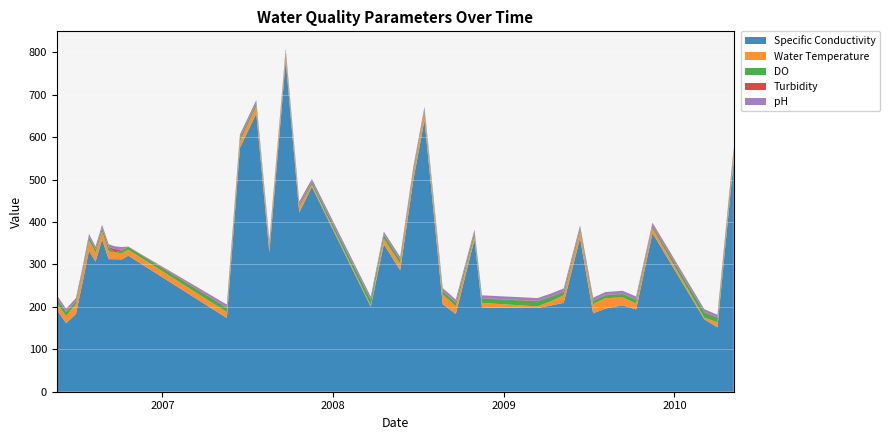

Reading right to left, what are all the values shown in this chart?

Specific Conductivity: 546.2	151.8	170.7	374.0	193.9	203.8	195.9	184.7	362.1	209.6	203.2	197.2	198.7	358.8	183.0	206.8	640.3	497.8	286.3	347.7	200.4	482.9	422.4	779.8	328.4	655.7	574.8	173.7	320.7	311.9	312.3	312.4	358.7	306.7	332.8	256.4	183.1	161.6	193.3
Water Temperature: 12.7	11.7	3.8	11.1	14.1	18.5	24.6	21.6	15.3	17.6	9.5	3.8	10.6	7.3	18.3	22.4	18.1	17.1	15.4	13.0	3.2	5.3	13.7	16.9	17.3	18.0	16.0	13.9	14.0	14.3	16.0	18.1	19.5	20.9	23.6	22.7	23.6	17.2	14.7
DO: 6.4	10.4	12.7	4.2	9.0	8.1	6.9	7.8	6.1	8.1	10.7	12.4	10.1	7.3	8.7	7.5	5.2	6.8	8.8	9.1	12.9	5.6	3.6	5.2	5.2	6.1	7.3	9.9	6.1	7.2	0.0	9.3	6.9	7.1	8.4	6.9	6.6	9.2	10.9
Turbidity: 5.9	1.0	1.0	3.1	0.8	1.0	1.0	0.9	2.2	1.7	1.1	0.8	1.0	1.8	1.0	0.9	1.3	1.2	0.9	1.1	0.9	1.5	2.0	0.5	0.0	1.1	1.7	1.4	1.2	1.1	7.9	1.2	1.5	1.3	0.9	0.7	1.3	1.1	1.8
pH: 6.4	6.4	6.4	6.2	6.6	6.6	6.5	6.5	6.3	6.5	6.6	6.5	6.9	6.7	6.3	6.7	6.6	6.5	6.5	6.5	6.8	6.5	6.4	6.5	6.5	6.5	6.5	6.6	0.0	6.6	6.5	6.4	6.7	6.4	6.2	6.0	6.3	6.6	7.0